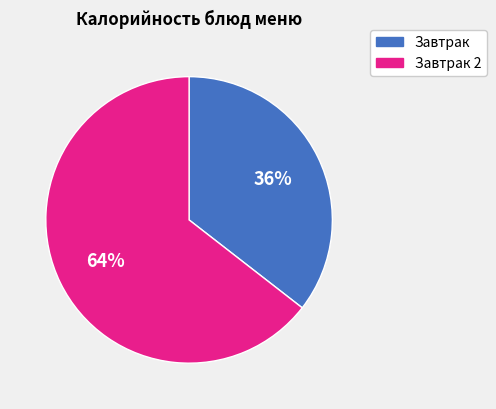

Does any single category account for the majority?

Yes